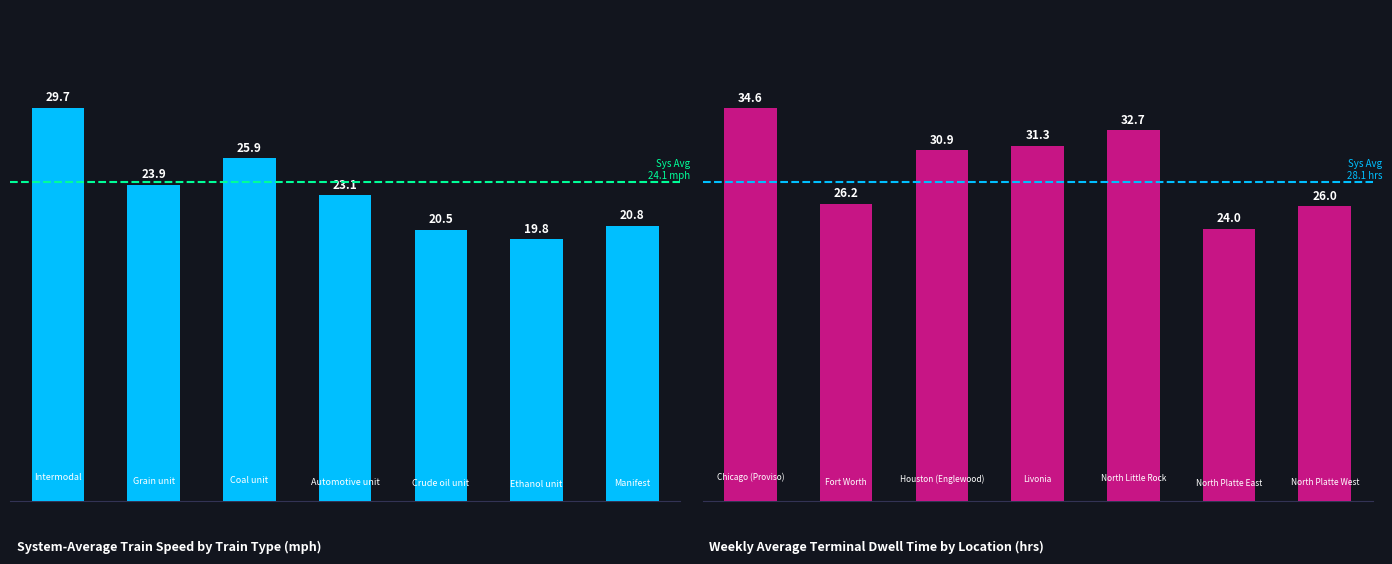

What is the minimum value for Train Speed?

19.8